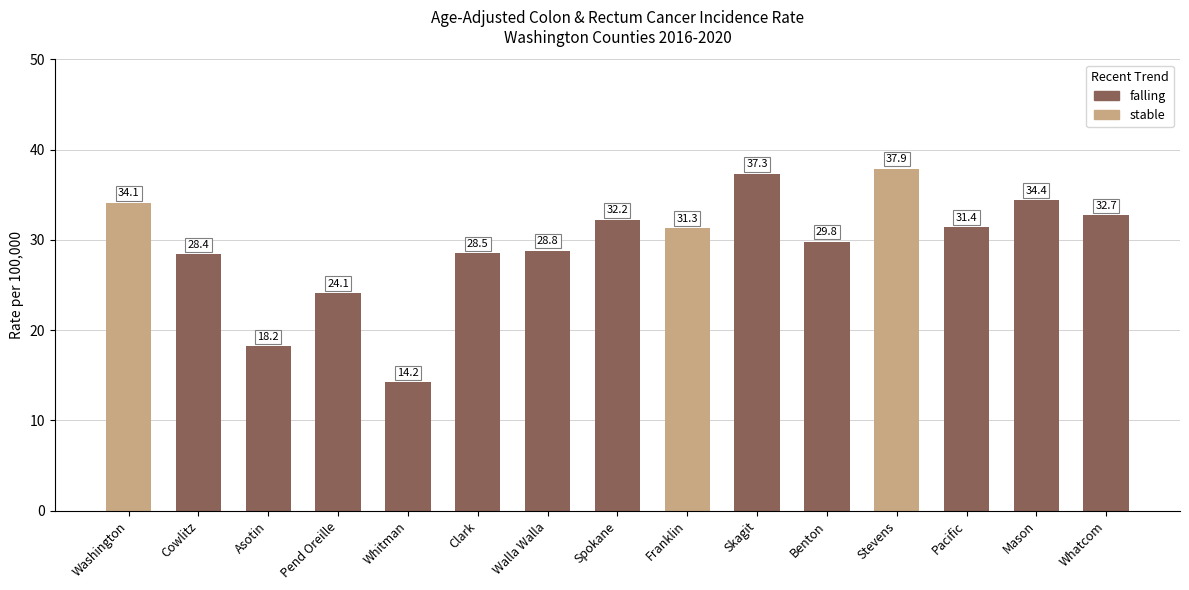

What is the sum of all values?

443.3